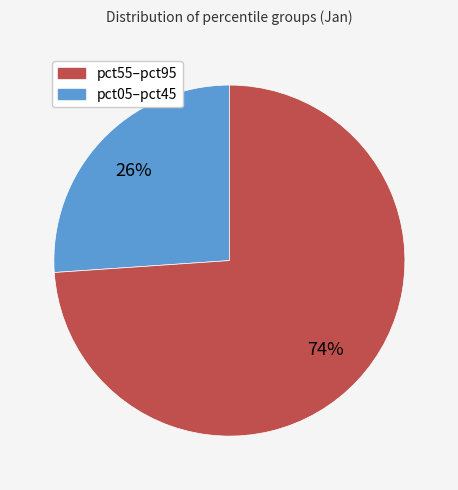

Is there any slice that represents more than half of the pie?

Yes